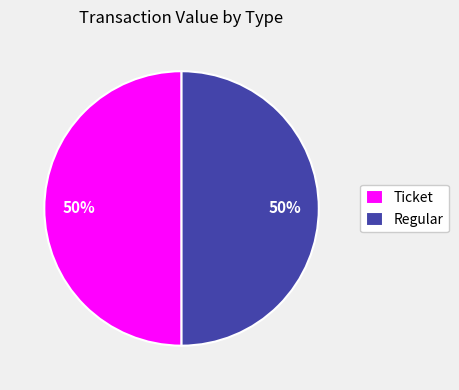

True or false: Ticket accounts for 45% of the total.

False